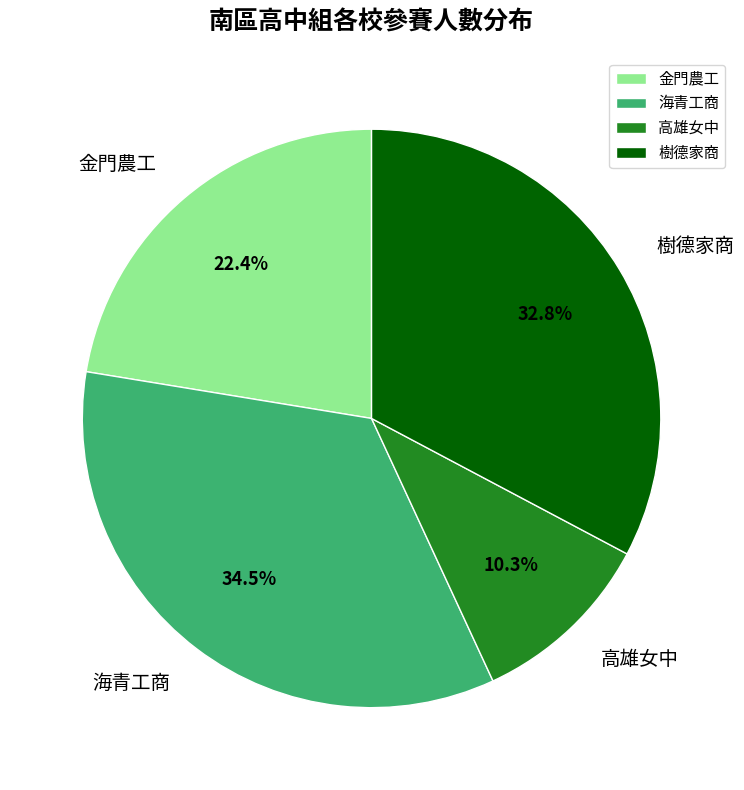

Does 海青工商 represent more than half of the total?

No